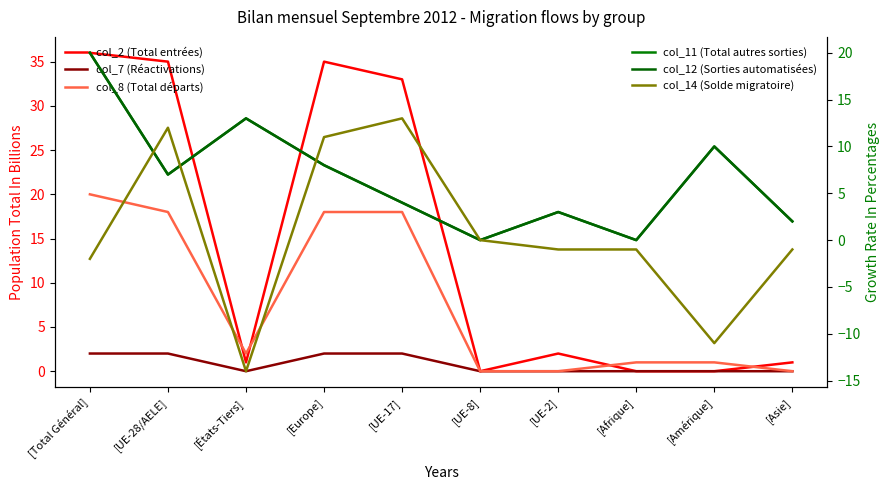

How many values in the col_12 (Sorties automatisées) series exceed 7?

4